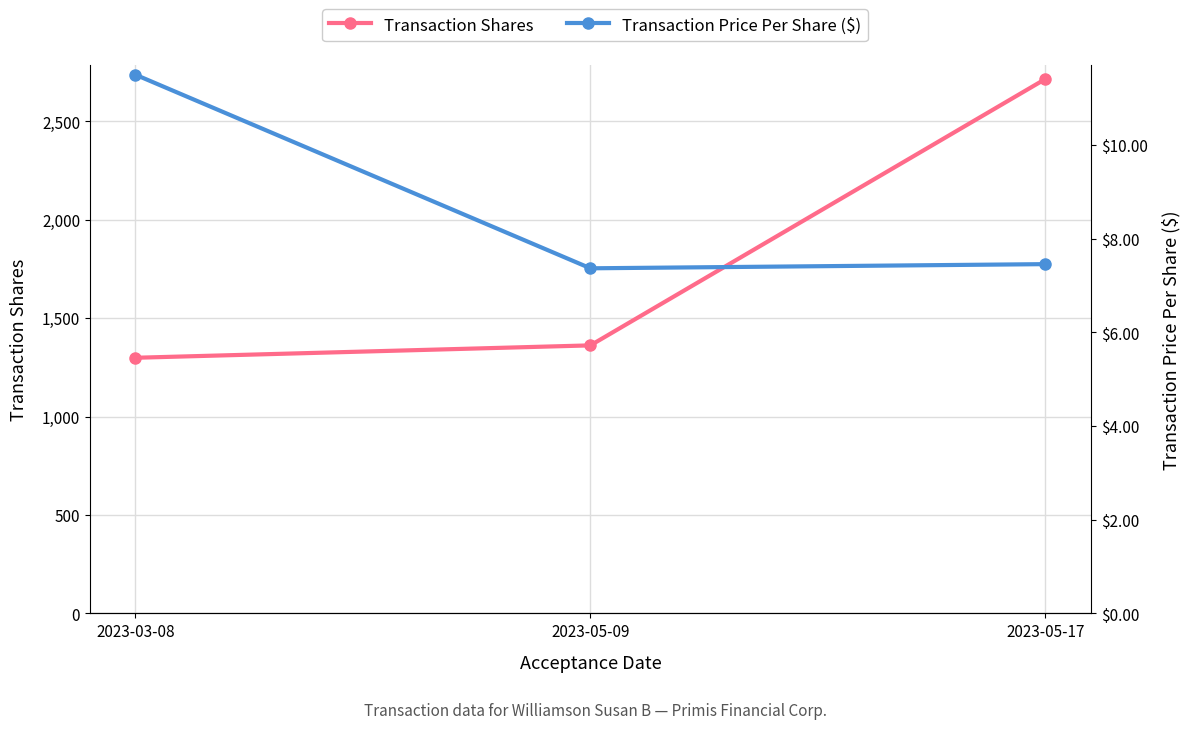

Reading right to left, extract all data points from this chart.

Transaction Shares: 2023-05-17=2716.0	2023-05-09=1362.0	2023-03-08=1299.0
Transaction Price Per Share ($): 2023-05-17=7.5	2023-05-09=7.4	2023-03-08=11.5